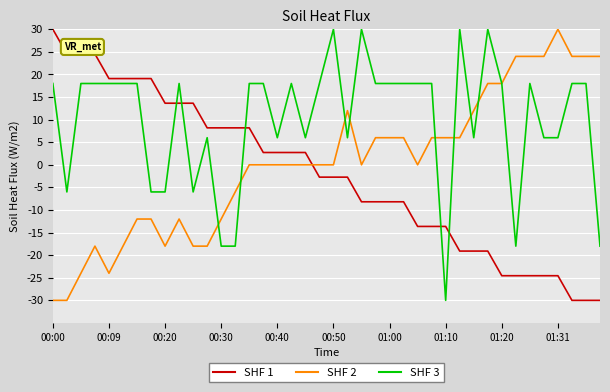

What is the greatest value displayed?

30.0